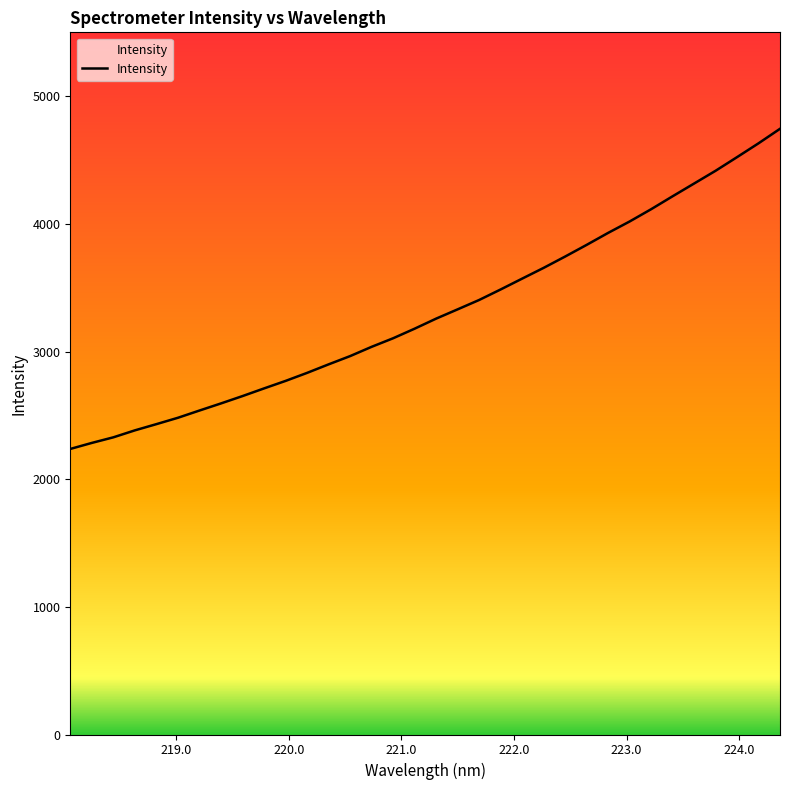

What is the difference between the maximum and minimum values?

2507.6